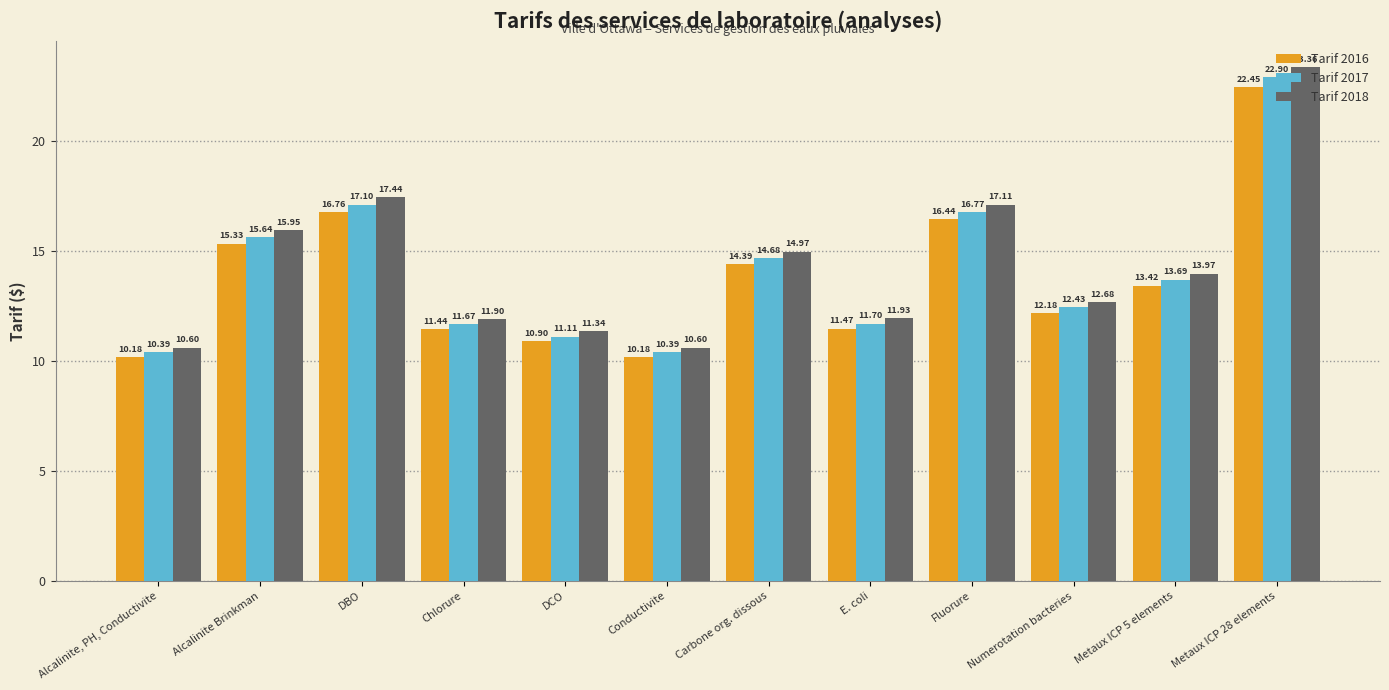

What is the difference between the Tarif 2017 values at Carbone org. dissous and DBO?

2.4